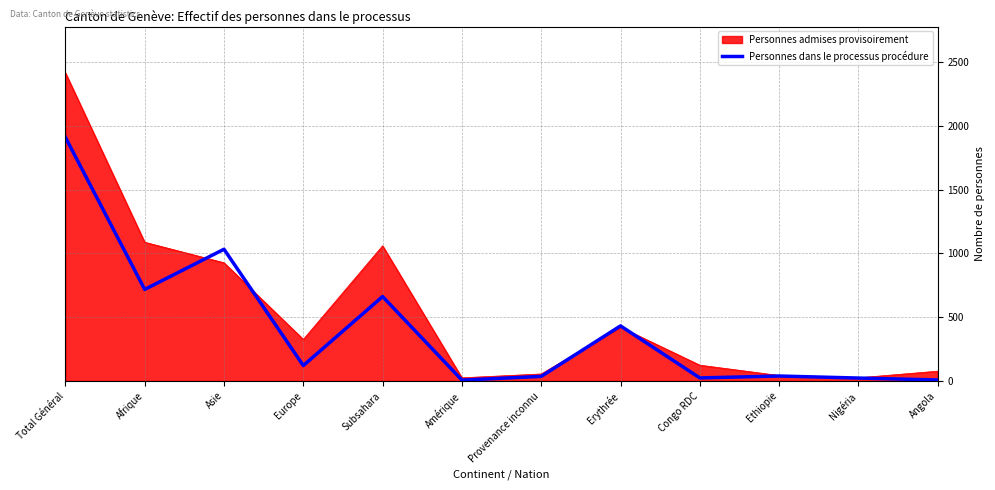

Which series has the largest range (max minus min)?

Personnes admises provisoirement